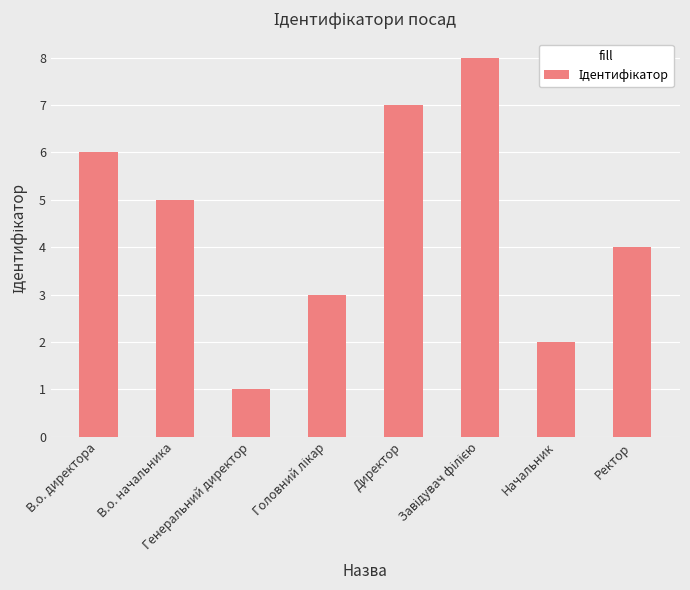

What is the difference between the maximum and minimum values?

7